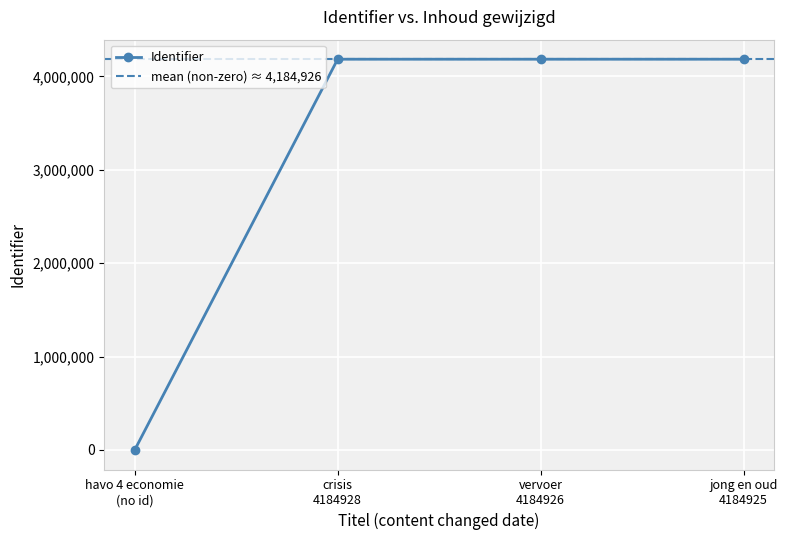

True or false: Identifier has more than 1 interior local peaks.

False